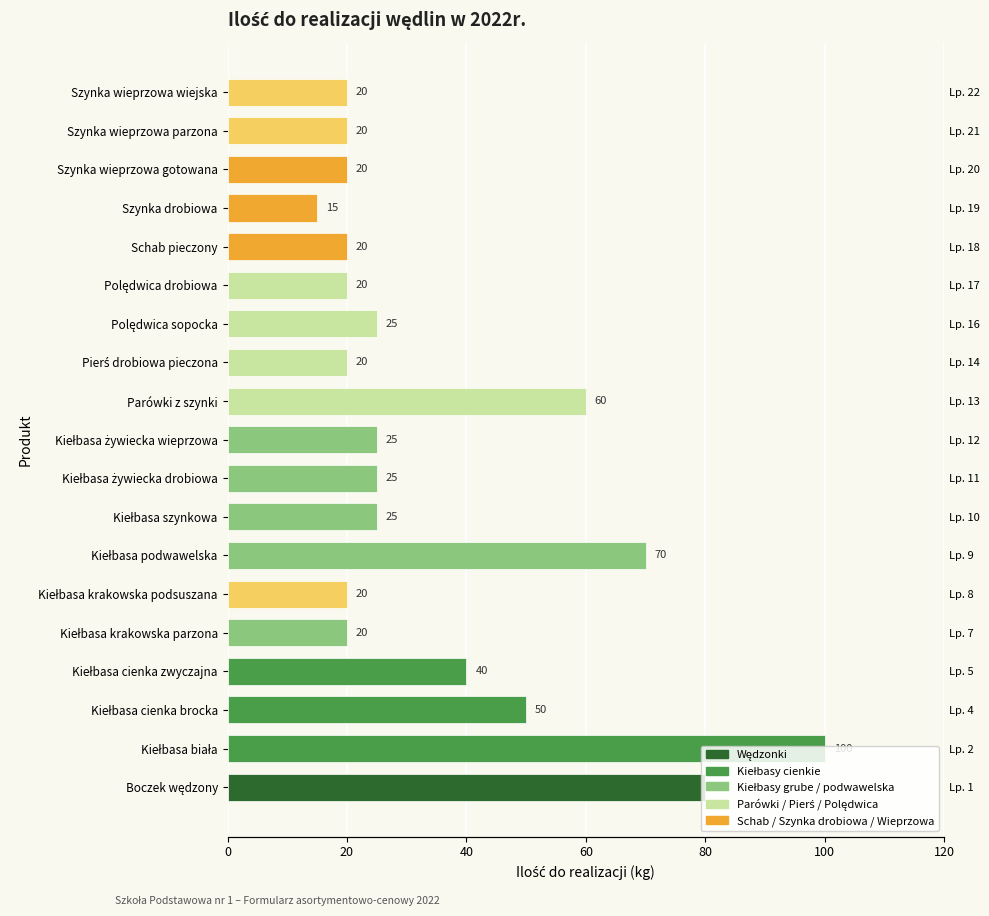

The chart shows a value of 50 at Kiełbasa cienka brocka. True or false?

True